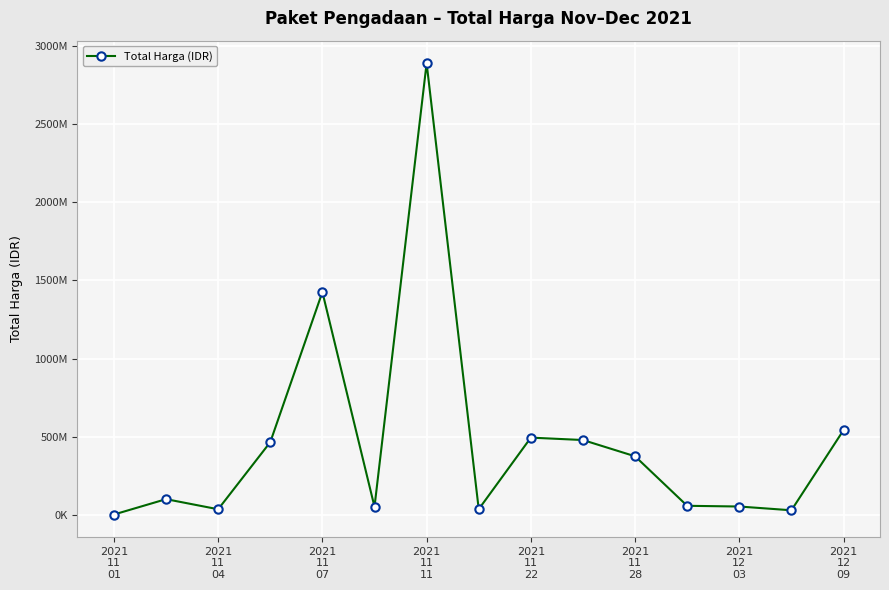

What is the minimum value shown in the chart?

333600